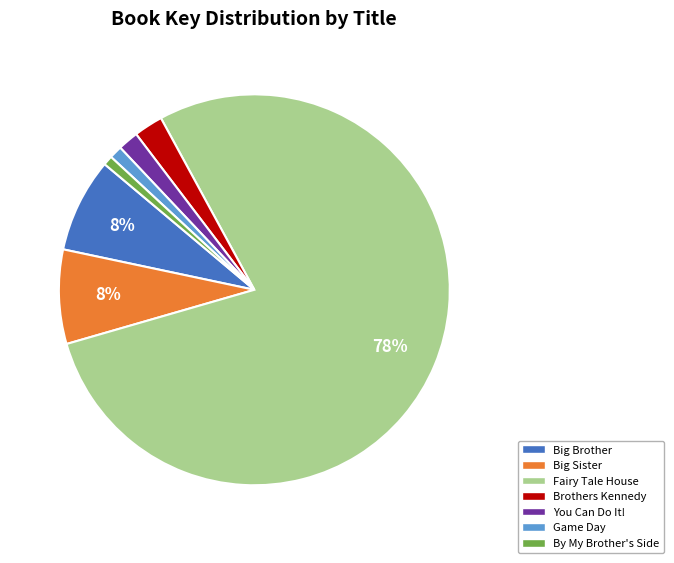

Does any single category account for the majority?

Yes